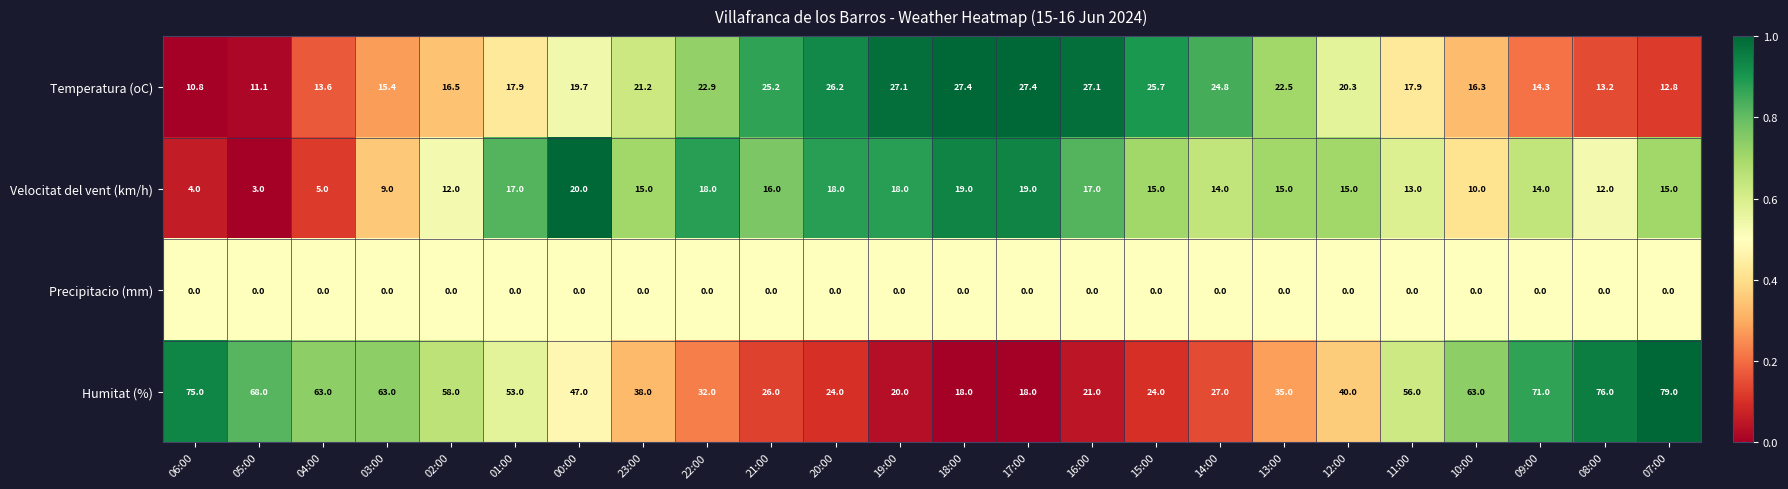

Which category has the highest value in the Velocitat del vent (km/h) series?

00:00